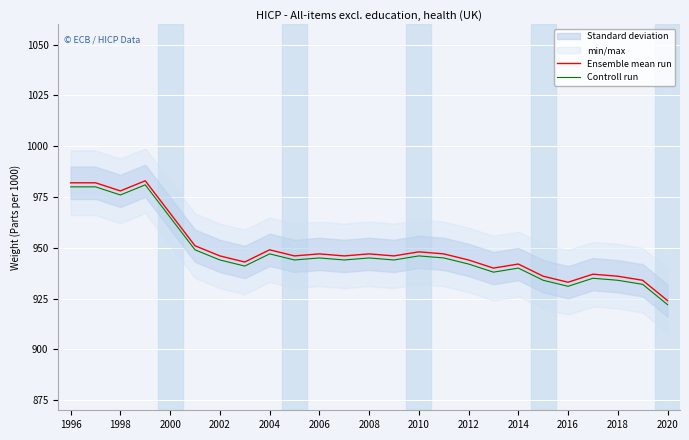

Rank the series by their maximum value, from highest to lowest.

Ensemble mean run, Controll run